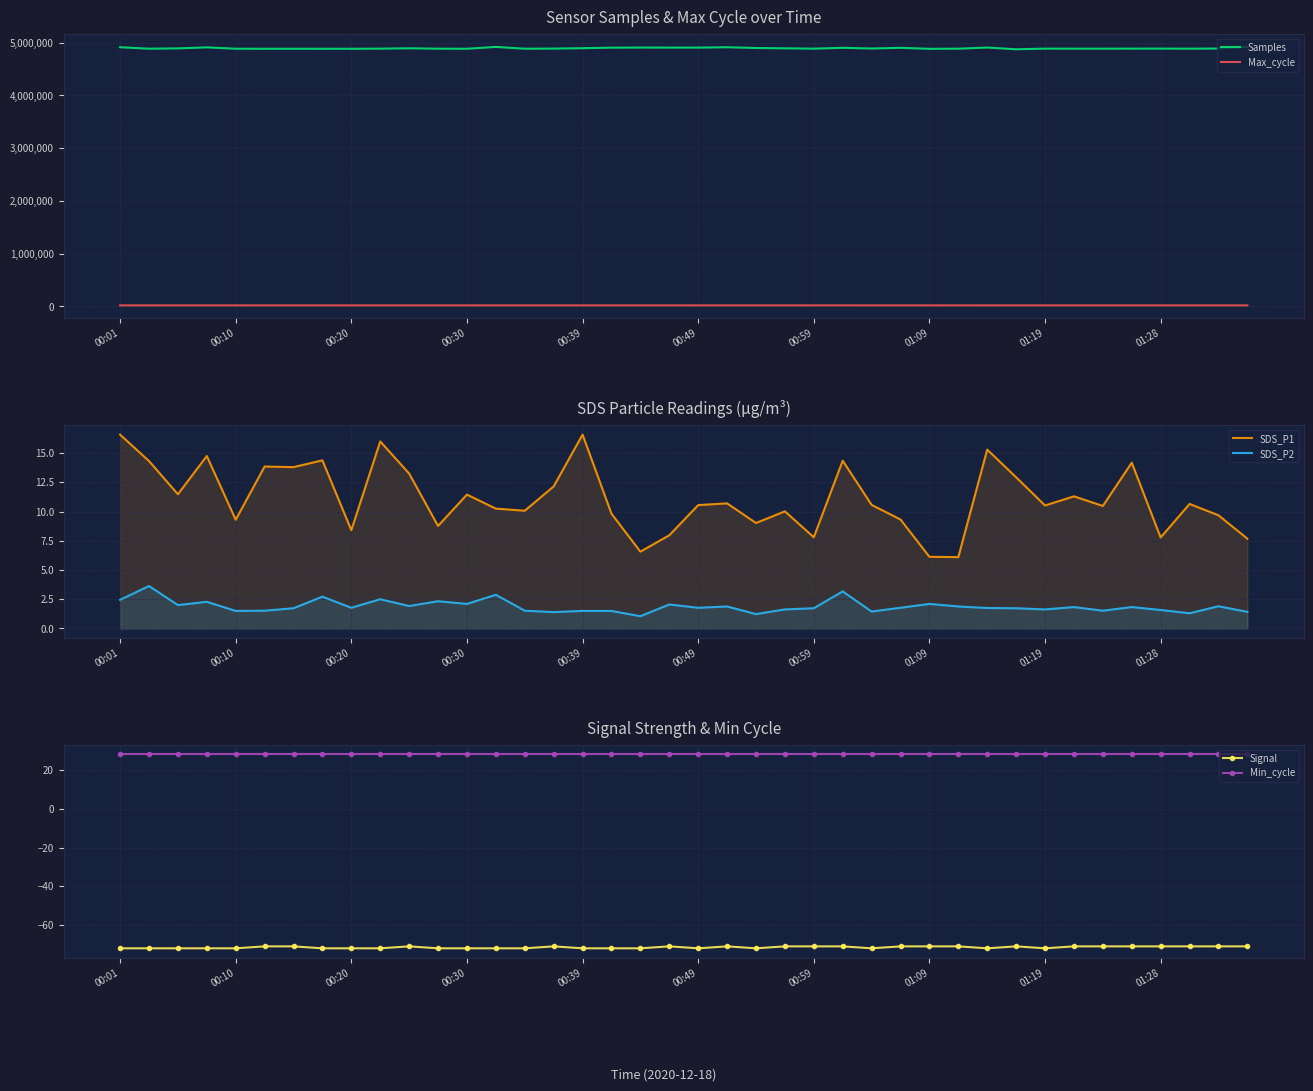

The value of Samples at 01:28 is 4886100. True or false?

True